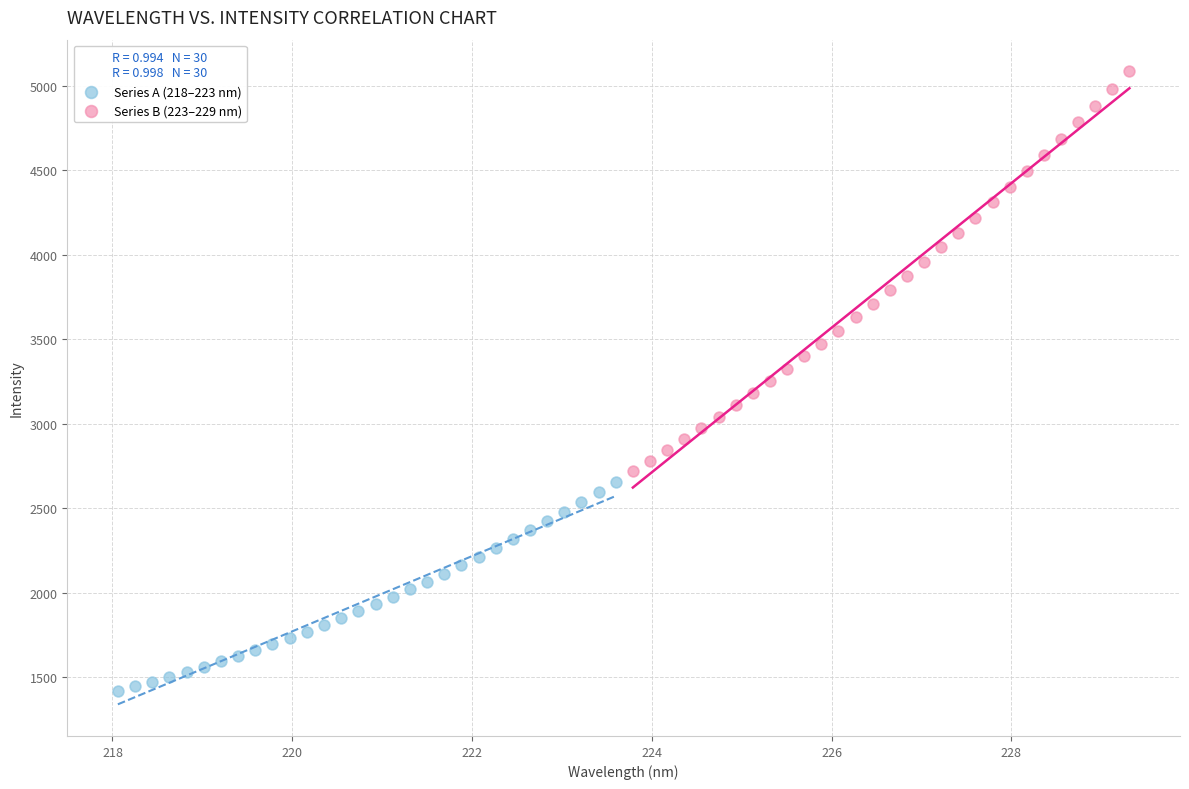

What are all the series names shown in the legend?

Series A (218–223 nm), Series B (223–229 nm)